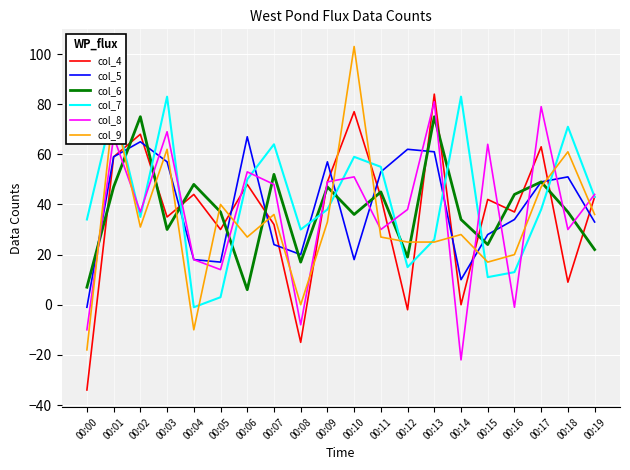

Between 00:11 and 00:14, which series saw the biggest shift?

col_8